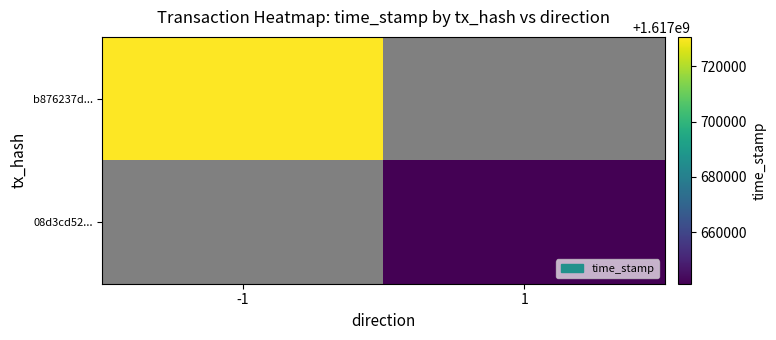

The b876237d... series shows 1617730604.0 at -1. True or false?

True